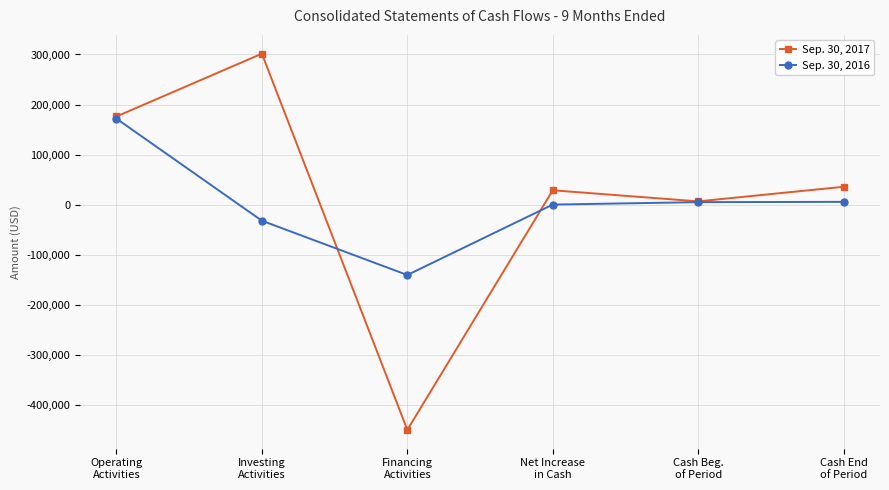

What is the value of the Sep. 30, 2017 point at the 5th from the left?

6992